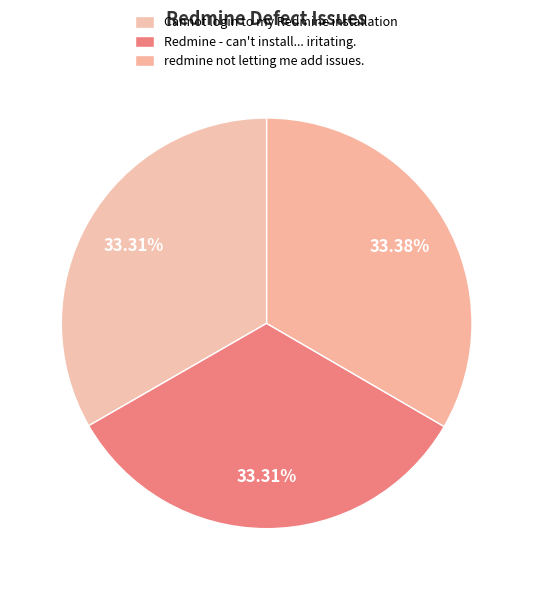

To the nearest percent, what is the average slice percentage?

33%